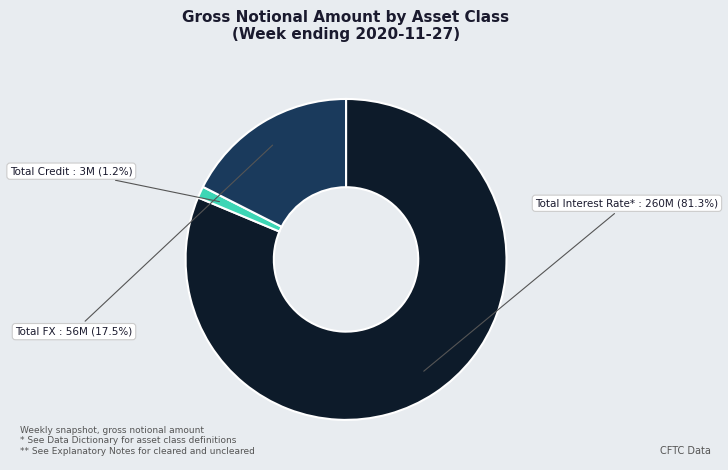

Does any single category account for the majority?

Yes